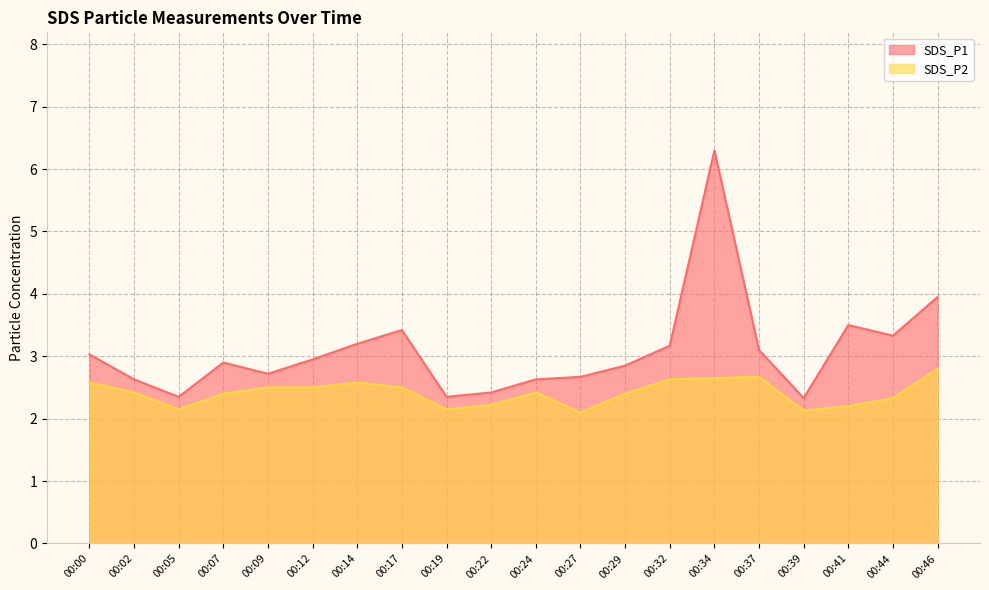

What is the total value across all series at 00:19?

4.5